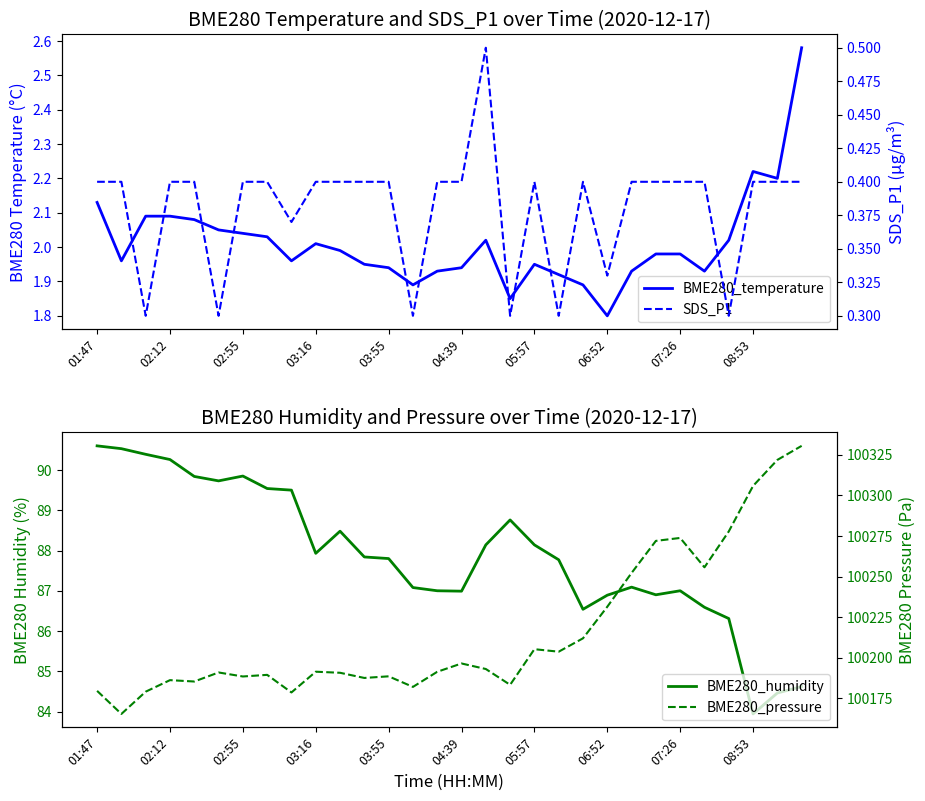

What is the difference between the maximum and minimum values in the BME280_temperature series?

0.8